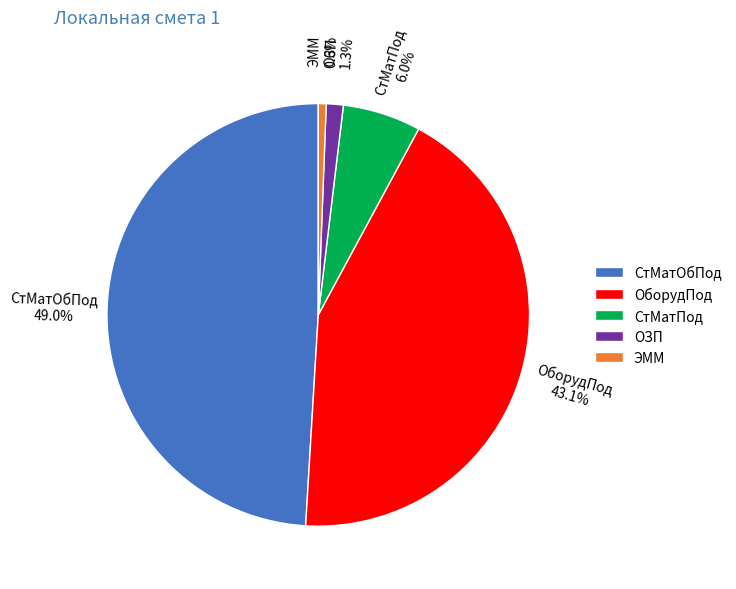

How much of the chart is everything except СтМатПод?

94.0%